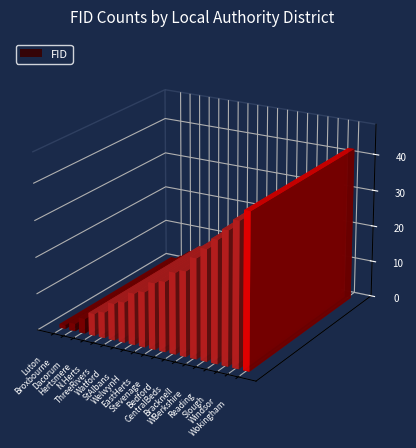

Reading left to right, list all the values displayed in this chart.

1	2	4	6	7	10	11	14	15	18	19	22	23	27	30	33	36	39	42